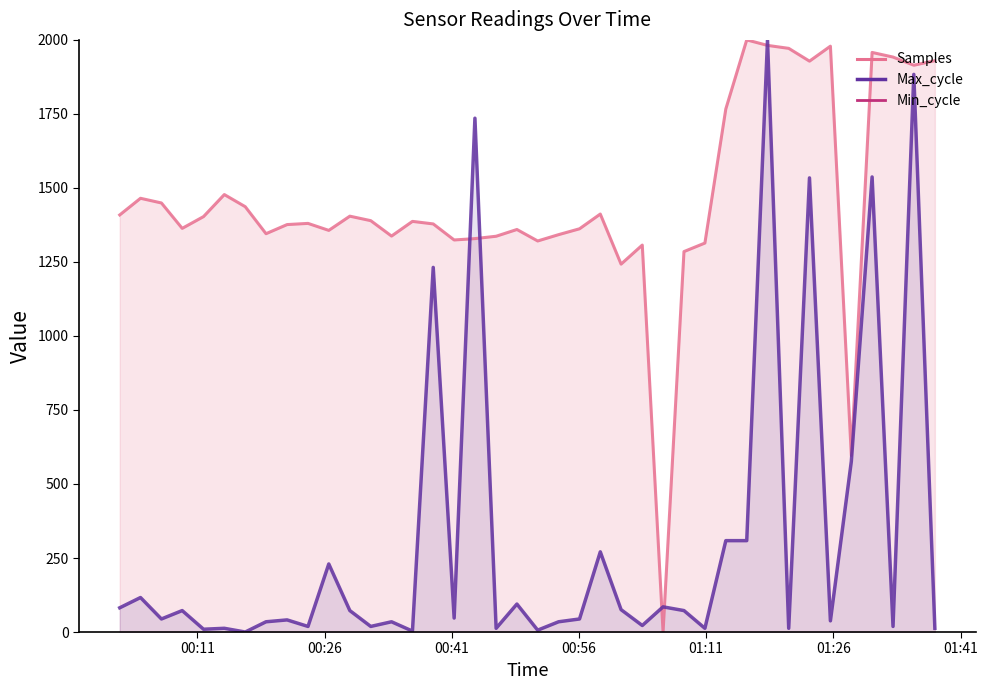

Reading left to right, what are all the values shown in this chart?

Samples: 1408.8	1465.0	1449.2	1363.4	1403.2	1477.6	1436.6	1345.4	1376.2	1380.2	1356.6	1404.6	1389.4	1337.4	1387.0	1378.4	1324.2	1328.8	1336.8	1359.6	1320.8	1342.2	1362.0	1411.8	1242.6	1307.0	0.0	1285.0	1313.8	1766.8	2000.0	1981.4	1971.4	1928.2	1978.8	596.4	1957.6	1942.0	1914.4	1929.8
Max_cycle: 81.9	116.5	44.1	72.4	9.4	12.6	0.0	34.6	40.9	18.9	229.9	72.4	18.9	34.6	3.1	1231.5	47.2	1735.4	12.6	94.5	6.3	34.6	44.1	270.9	75.6	22.0	85.0	72.4	12.6	308.7	308.7	2000.0	12.6	1533.9	37.8	576.4	1537.0	18.9	1883.5	12.6